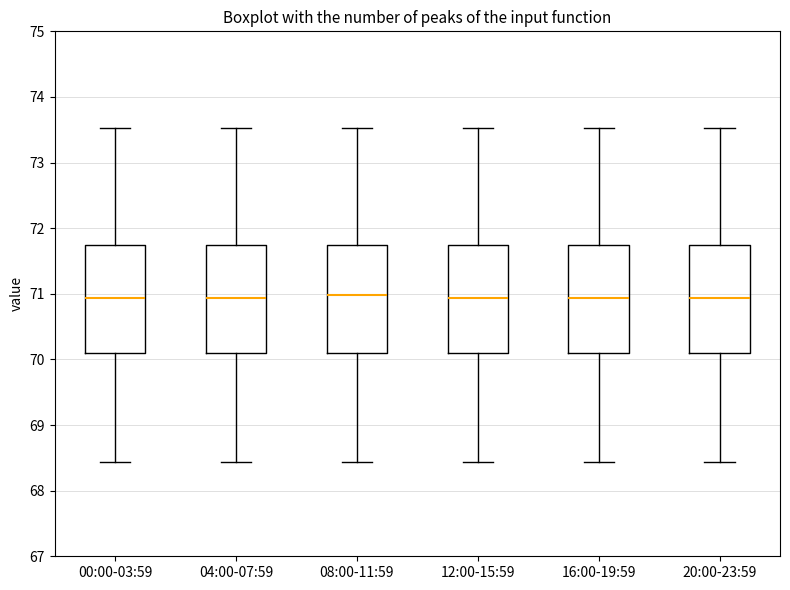

Reading left to right, read every box against the y-axis: the position of its median line, the range the box covers, and the ends of its whiskers. The values are not printed on the chart, so give them approximately, as read against the axis.

00:00-03:59: median 70.9, box 70.1 to 71.7, whiskers 68.4 to 73.5
04:00-07:59: median 70.9, box 70.1 to 71.7, whiskers 68.4 to 73.5
08:00-11:59: median 71.0, box 70.1 to 71.7, whiskers 68.4 to 73.5
12:00-15:59: median 70.9, box 70.1 to 71.7, whiskers 68.4 to 73.5
16:00-19:59: median 70.9, box 70.1 to 71.7, whiskers 68.4 to 73.5
20:00-23:59: median 70.9, box 70.1 to 71.7, whiskers 68.4 to 73.5